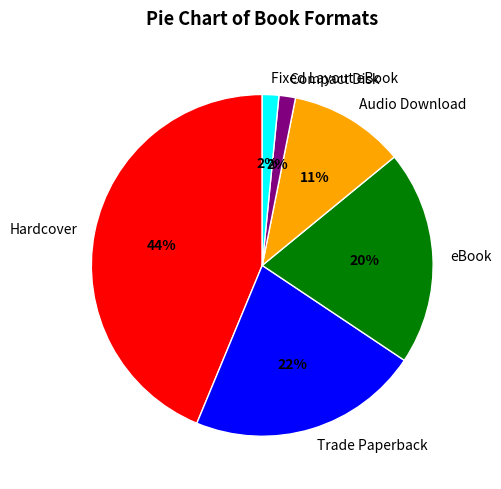

Is there any slice that represents more than half of the pie?

No